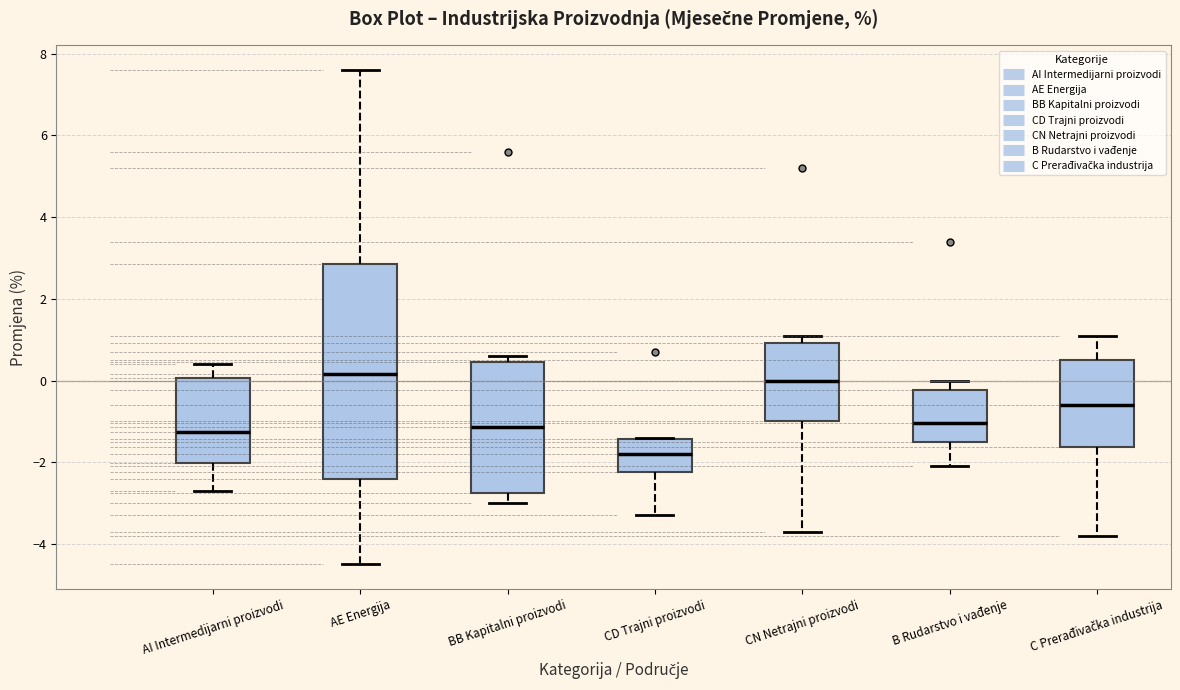

Reading left to right, transcribe this box plot: for each box, give where its median line is, the range the box spans, and where its two whiskers end, as read against the y-axis. The values are not printed on the chart, so give them approximately, as read against the axis.

AI Intermedijarni proizvodi: median -1.2, box -2.0 to 0.0, whiskers -2.6 to 0.4
AE Energija: median 0.2, box -2.4 to 2.8, whiskers -4.4 to 7.6
BB Kapitalni proizvodi: median -1.2, box -2.8 to 0.4, whiskers -3.0 to 0.6
CD Trajni proizvodi: median -1.8, box -2.2 to -1.4, whiskers -3.2 to -1.4
CN Netrajni proizvodi: median 0.0, box -1.0 to 1.0, whiskers -3.6 to 1.2
B Rudarstvo i vađenje: median -1.0, box -1.4 to -0.2, whiskers -2.0 to 0.0
C Prerađivačka industrija: median -0.6, box -1.6 to 0.6, whiskers -3.8 to 1.2